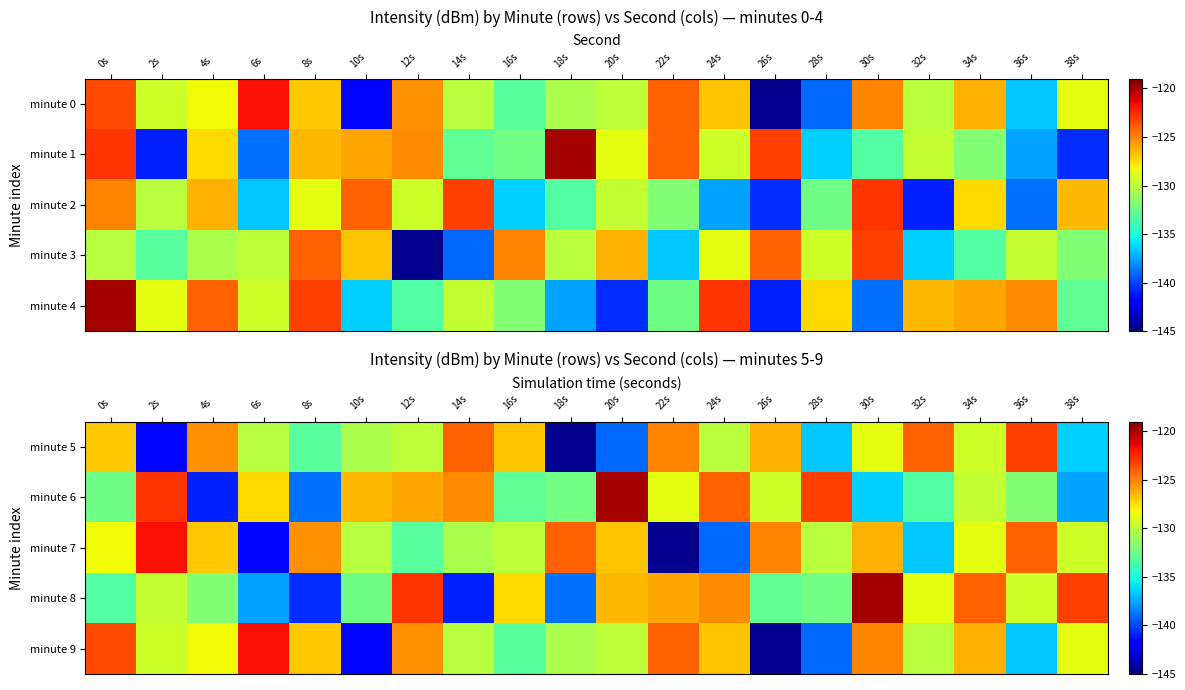

The value of minute 7 at 10s is -130.1. True or false?

True